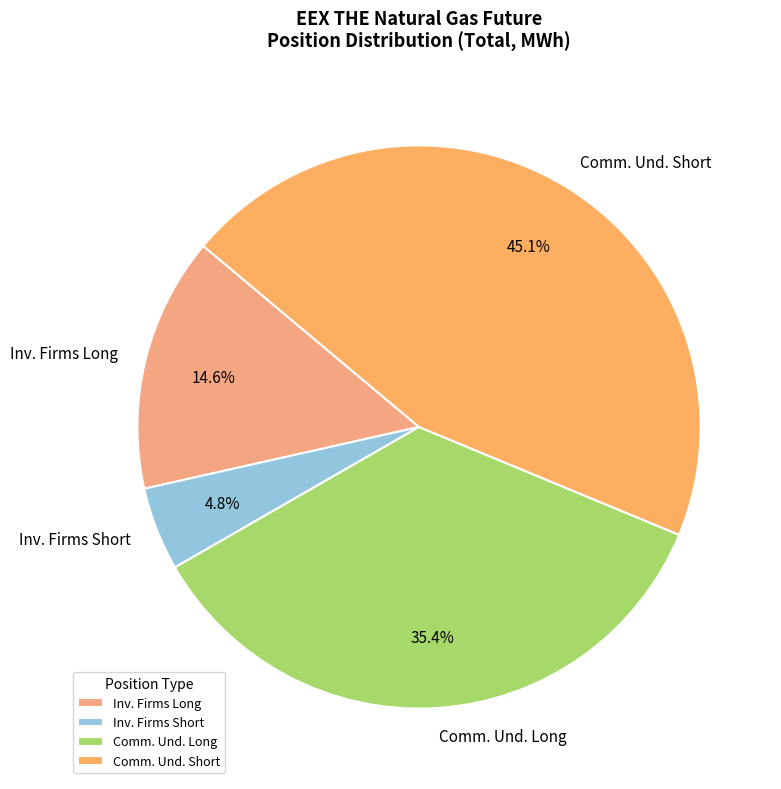

What percentage is NOT represented by Inv. Firms Long?

85.4%